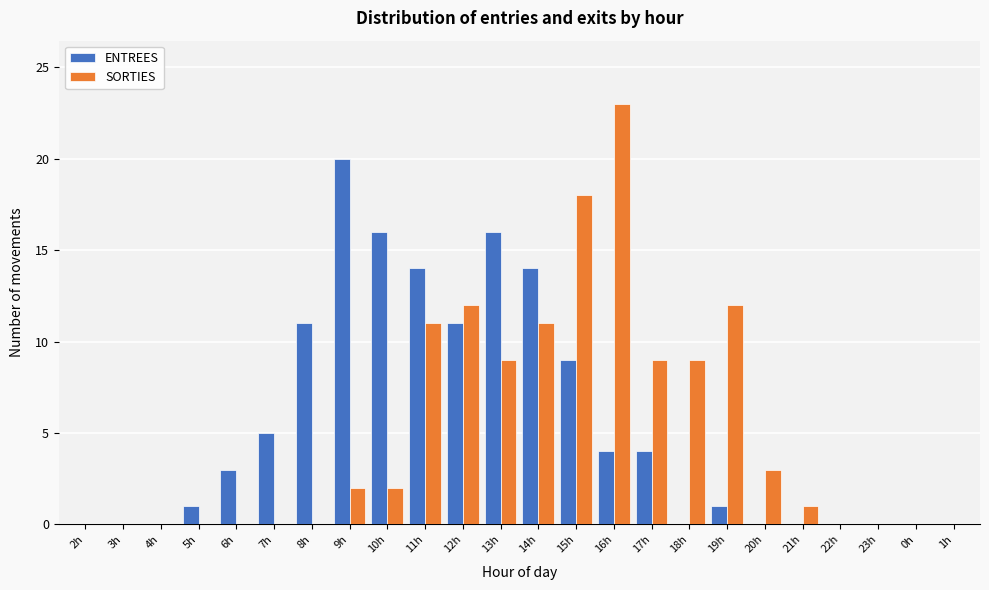

The value of SORTIES at 7h is -11. True or false?

False